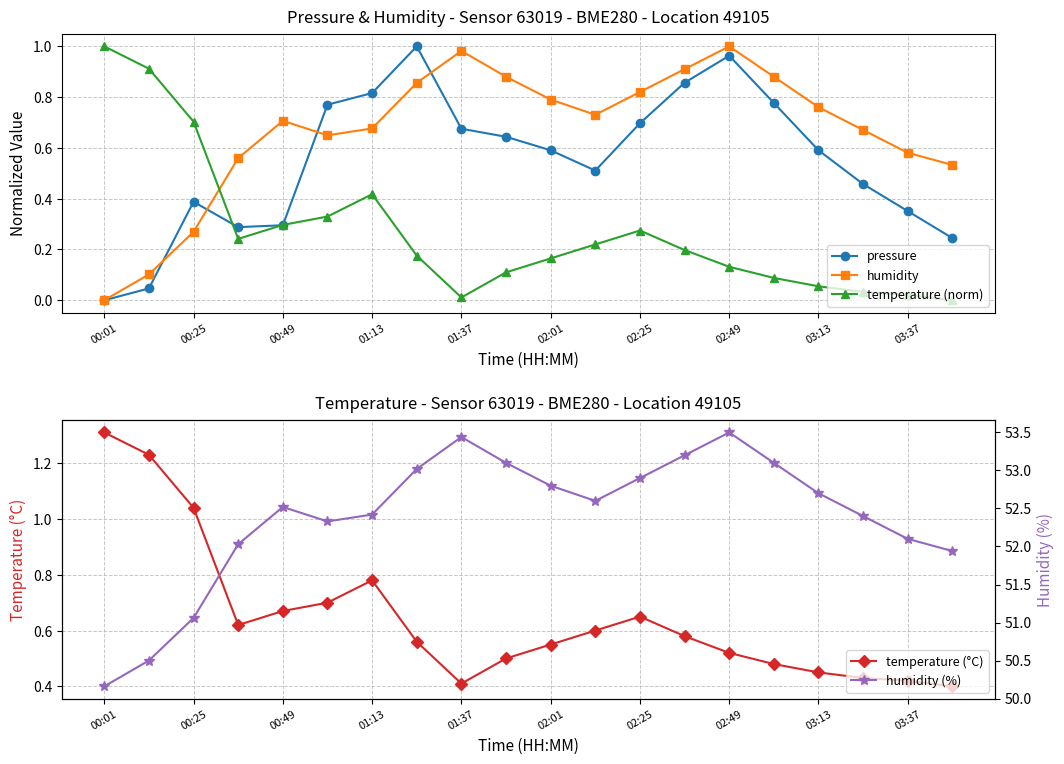

How many interior local peaks does the pressure series have?

3